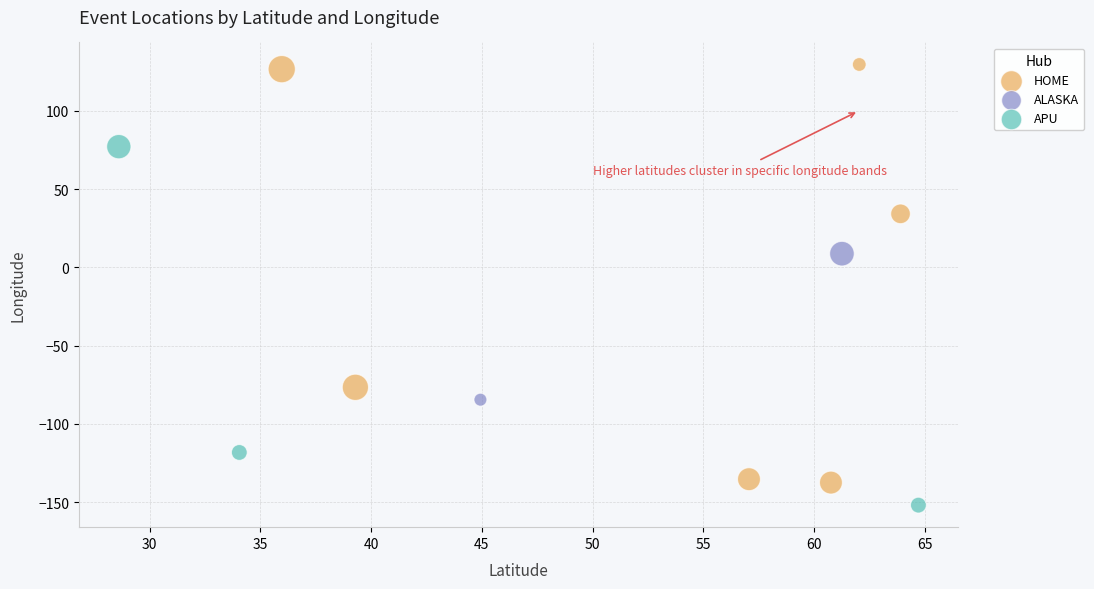

Which series reaches the minimum Y coordinate?

APU